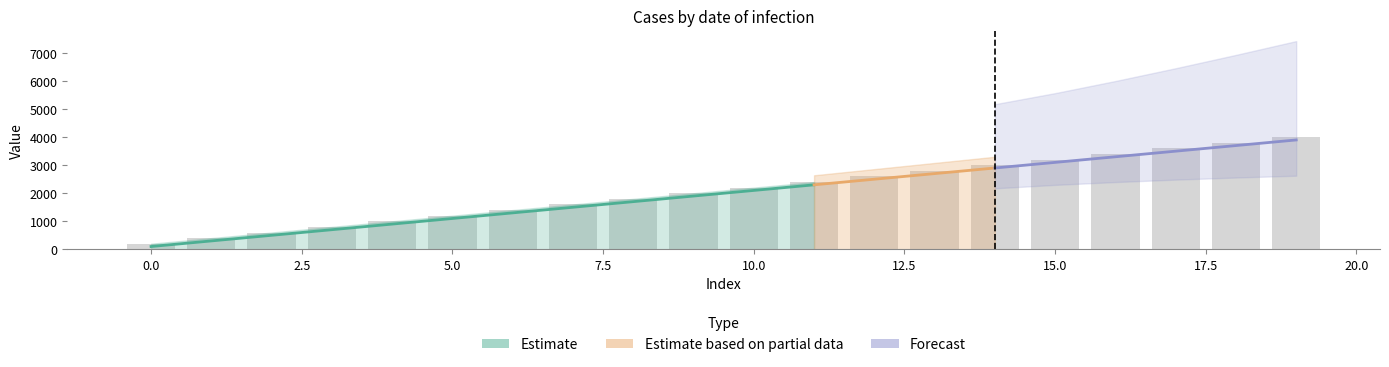

What value does the data have at 13?

2800